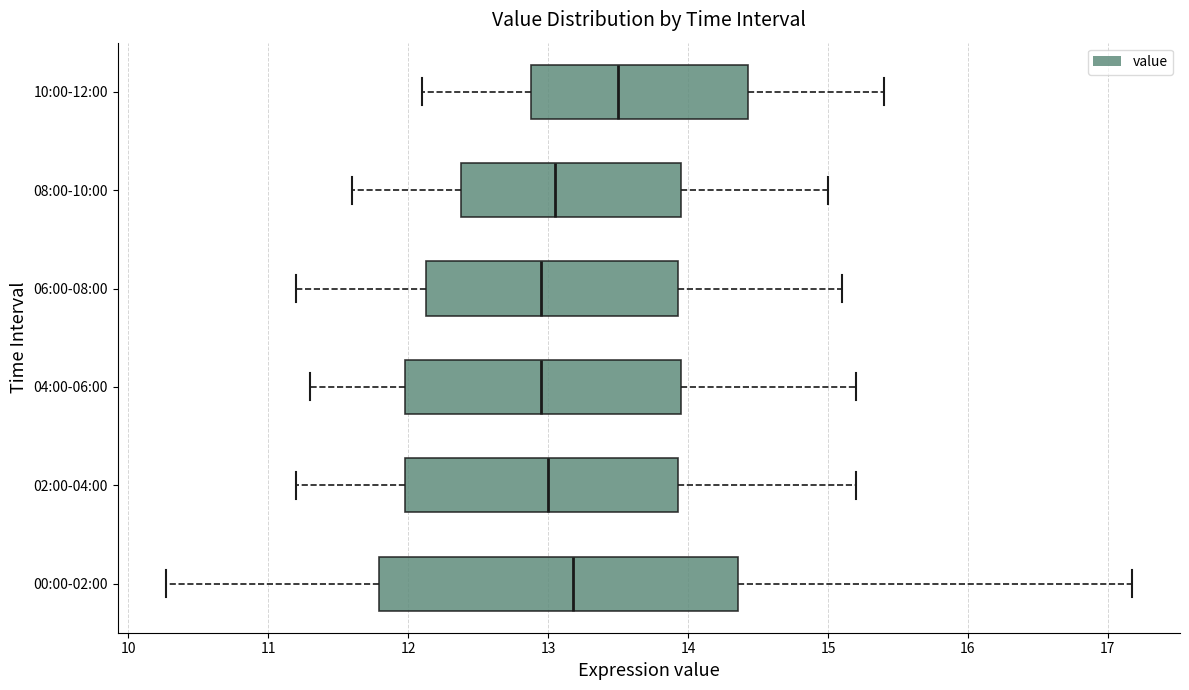

Which box's median line is the furthest to the right?

10:00-12:00